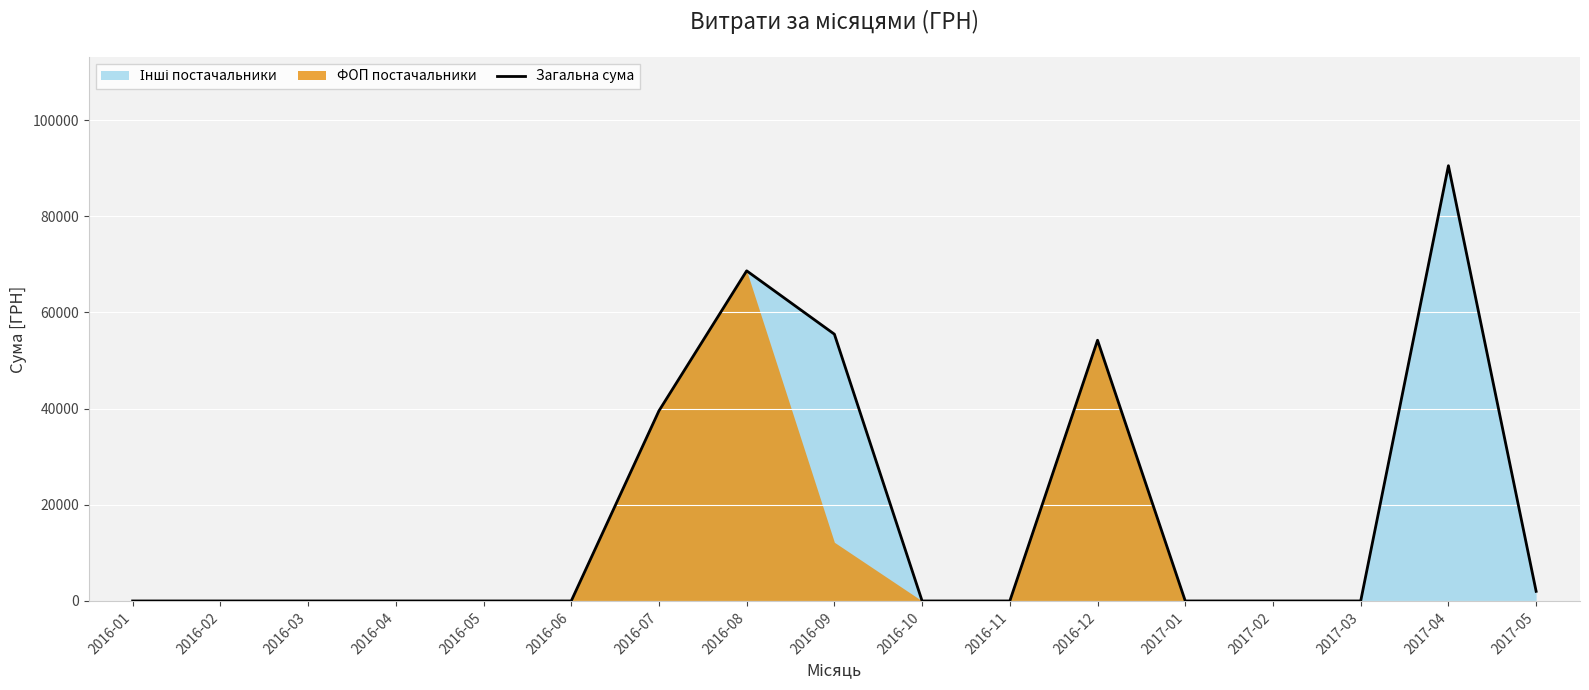

How many lines are shown in the chart?

1